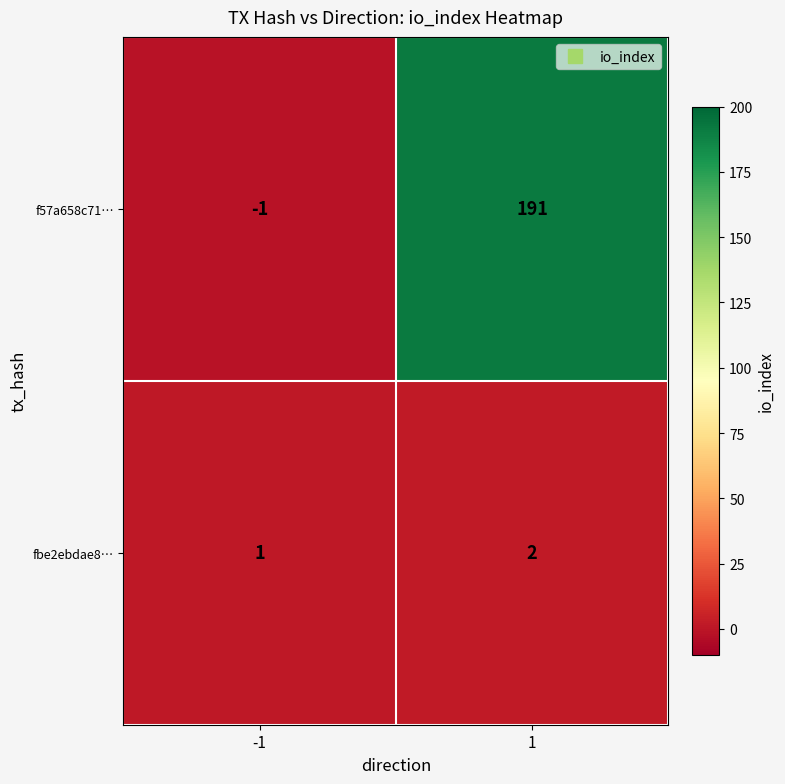

Which series has the largest range (max minus min)?

f57a658c71…